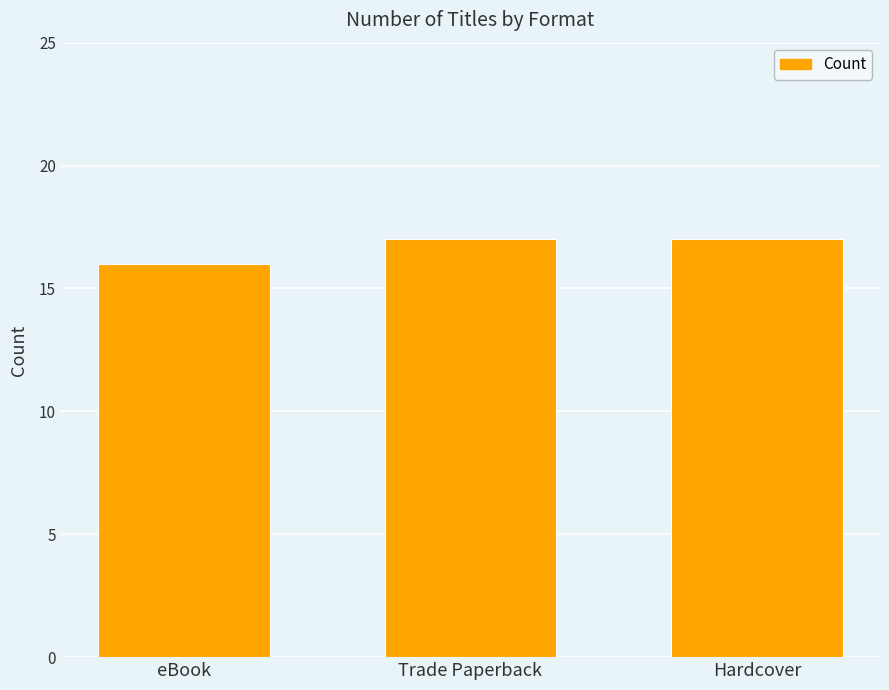

Count the number of categories in the chart.

3